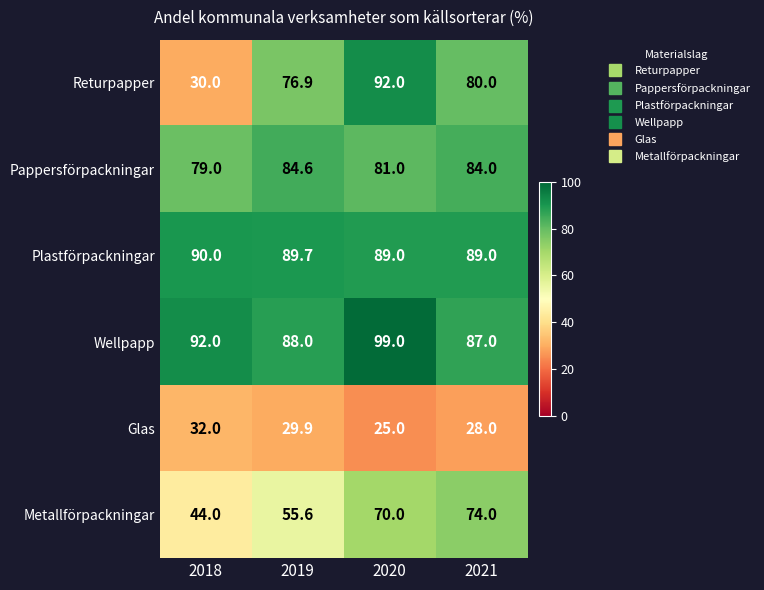

Reading left to right, extract all data points from this chart.

Returpapper: 2018=30.0	2019=76.9	2020=92.0	2021=80.0
Pappersförpackningar: 2018=79.0	2019=84.6	2020=81.0	2021=84.0
Plastförpackningar: 2018=90.0	2019=89.7	2020=89.0	2021=89.0
Wellpapp: 2018=92.0	2019=88.0	2020=99.0	2021=87.0
Glas: 2018=32.0	2019=29.9	2020=25.0	2021=28.0
Metallförpackningar: 2018=44.0	2019=55.6	2020=70.0	2021=74.0